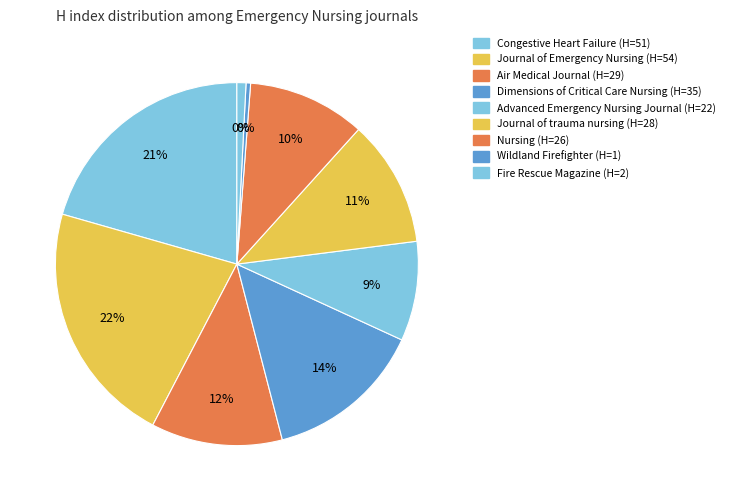

Is Dimensions of Critical Care Nursing the majority of the pie?

No